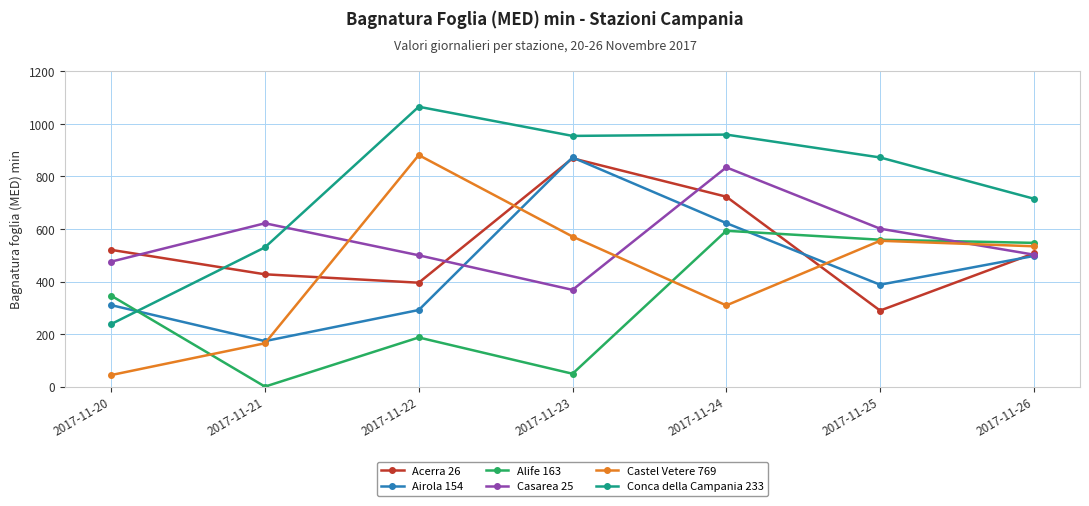

What is the maximum value shown in the chart?

1065.0